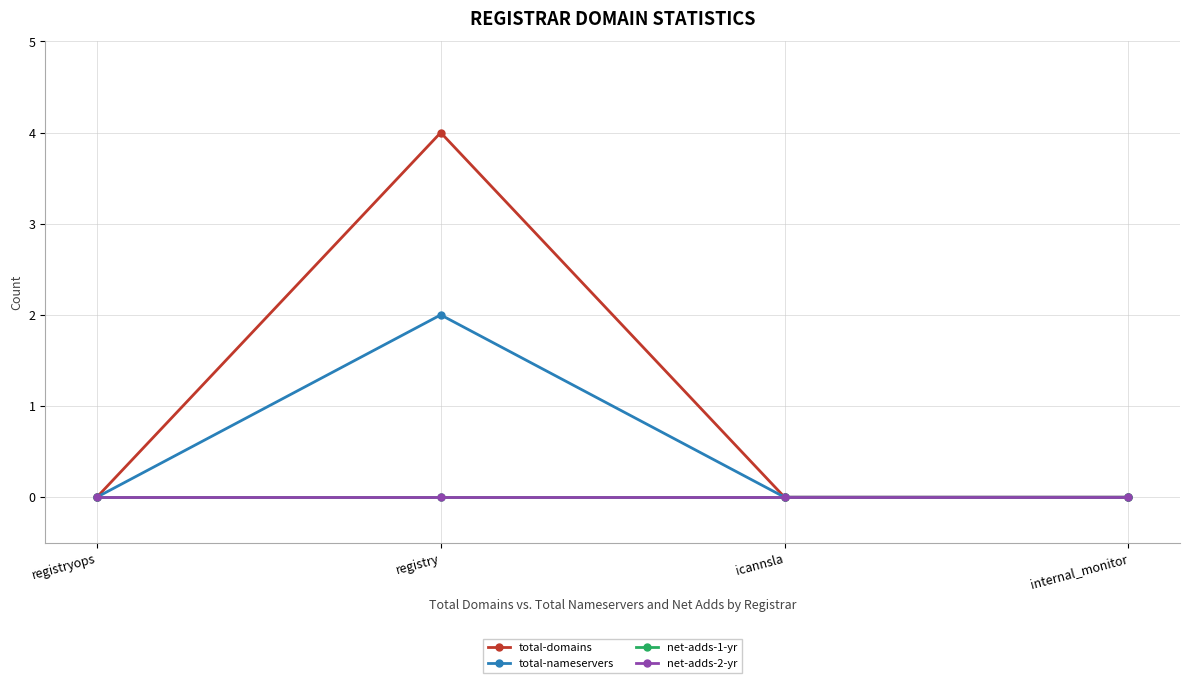

Reading left to right, transcribe all the data shown in this chart.

total-domains: registryops=0	registry=4	icannsla=0	internal_monitor=0
total-nameservers: registryops=0	registry=2	icannsla=0	internal_monitor=0
net-adds-1-yr: registryops=0	registry=0	icannsla=0	internal_monitor=0
net-adds-2-yr: registryops=0	registry=0	icannsla=0	internal_monitor=0